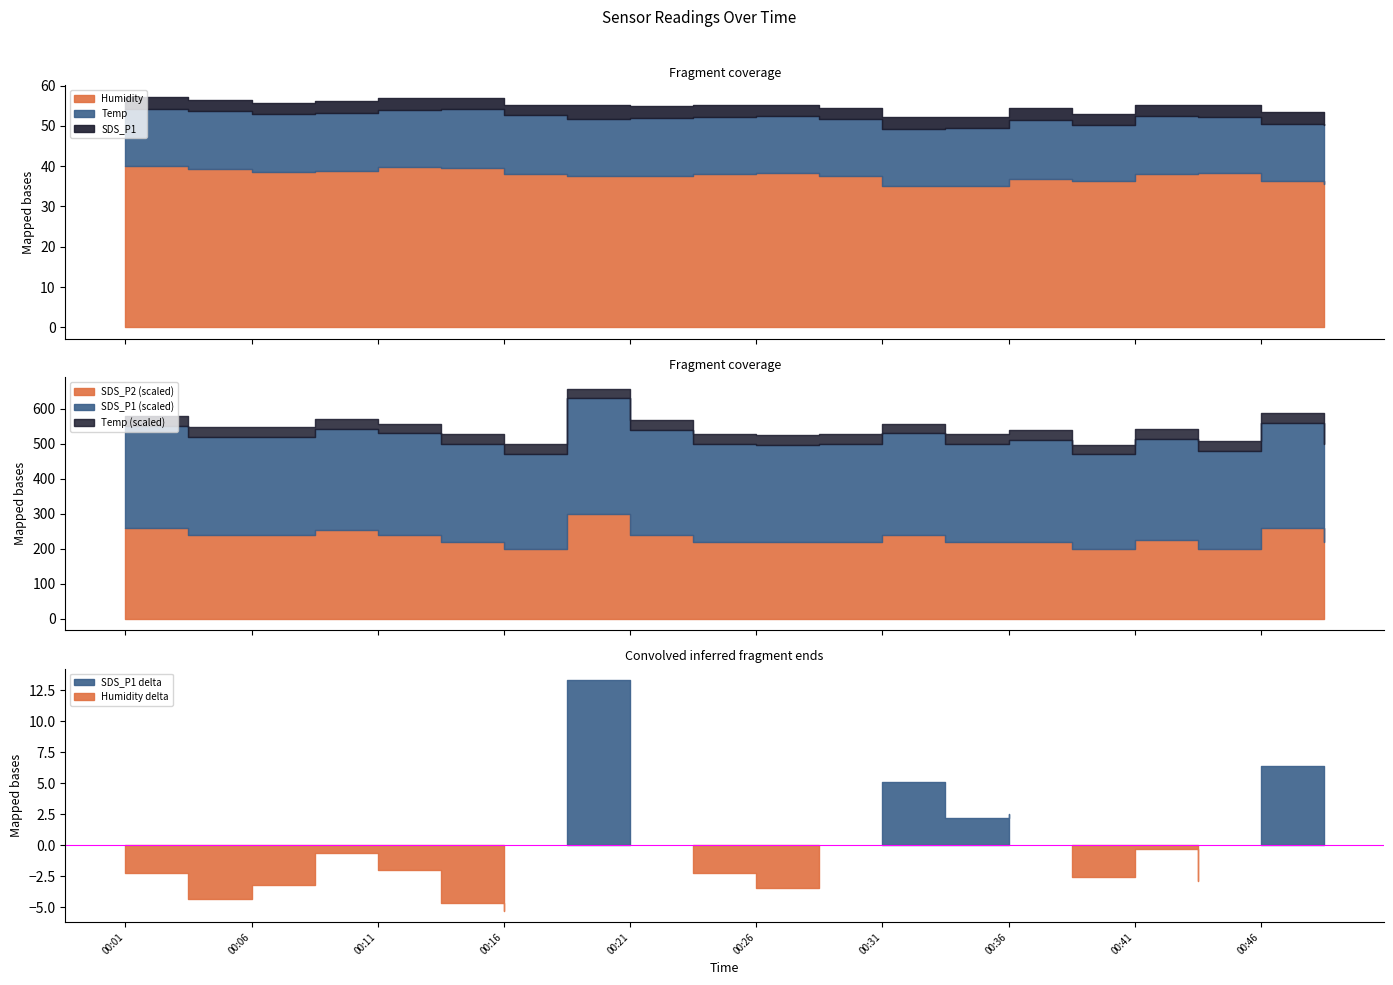

How many categories are shown in the chart?

20